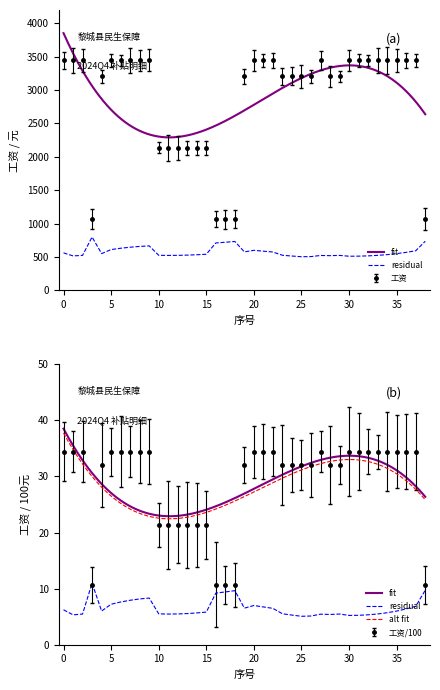

What is the value of the 1st point from the left?

3444